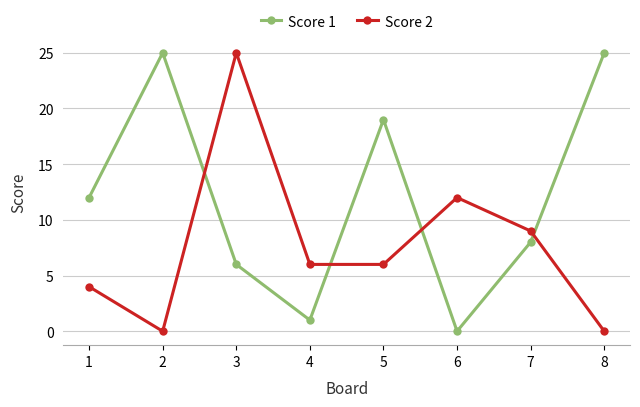

Which series has the largest total across all categories?

Score 1